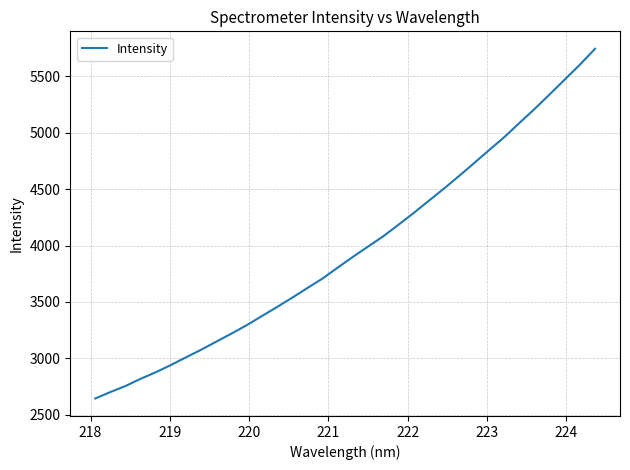

What is the difference between the maximum and minimum values?

3097.8